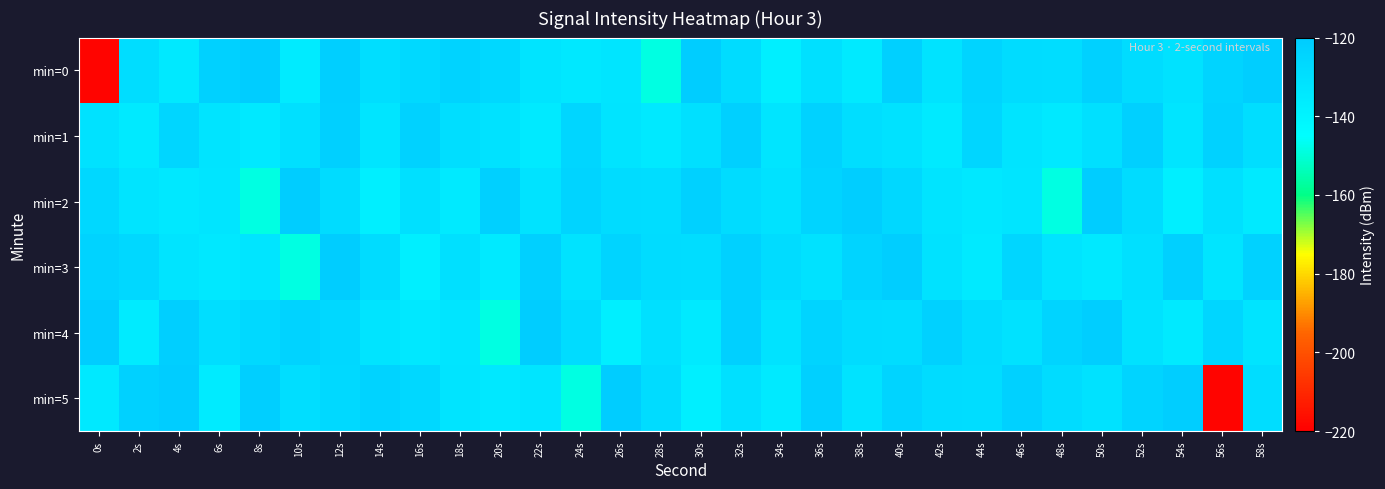

Reading left to right, list all the values displayed in this chart.

min=0: 0s=-218.5	2s=-128.9	4s=-134.5	6s=-123.0	8s=-121.1	10s=-135.3	12s=-121.6	14s=-129.3	16s=-126.7	18s=-123.6	20s=-126.1	22s=-132.0	24s=-134.4	26s=-132.7	28s=-148.6	30s=-120.8	32s=-128.1	34s=-137.3	36s=-130.0	38s=-135.1	40s=-122.0	42s=-131.6	44s=-124.2	46s=-128.4	48s=-128.6	50s=-123.0	52s=-128.0	54s=-131.2	56s=-123.9	58s=-121.2
min=1: 0s=-131.2	2s=-134.9	4s=-125.3	6s=-132.2	8s=-134.6	10s=-130.1	12s=-122.2	14s=-132.9	16s=-123.2	18s=-129.0	20s=-131.2	22s=-134.9	24s=-125.3	26s=-132.2	28s=-134.6	30s=-130.1	32s=-122.2	34s=-132.9	36s=-123.2	38s=-129.0	40s=-131.2	42s=-134.9	44s=-125.3	46s=-132.2	48s=-134.6	50s=-130.1	52s=-122.2	54s=-132.9	56s=-123.2	58s=-129.0
min=2: 0s=-126.1	2s=-132.0	4s=-134.4	6s=-132.7	8s=-148.6	10s=-120.8	12s=-128.1	14s=-137.3	16s=-130.0	18s=-135.1	20s=-122.0	22s=-131.6	24s=-124.2	26s=-128.4	28s=-128.6	30s=-123.0	32s=-128.0	34s=-131.2	36s=-123.9	38s=-121.2	40s=-126.1	42s=-132.0	44s=-134.4	46s=-132.7	48s=-148.6	50s=-120.8	52s=-128.1	54s=-137.3	56s=-130.0	58s=-135.1
min=3: 0s=-123.6	2s=-126.1	4s=-132.0	6s=-134.4	8s=-132.7	10s=-148.6	12s=-120.8	14s=-128.1	16s=-137.3	18s=-130.0	20s=-135.1	22s=-122.0	24s=-131.6	26s=-124.2	28s=-128.4	30s=-128.6	32s=-123.0	34s=-128.0	36s=-131.2	38s=-123.9	40s=-121.2	42s=-131.2	44s=-134.9	46s=-125.3	48s=-132.2	50s=-134.6	52s=-130.1	54s=-122.2	56s=-132.9	58s=-123.2
min=4: 0s=-121.1	2s=-135.3	4s=-121.6	6s=-129.3	8s=-126.7	10s=-123.6	12s=-126.1	14s=-132.0	16s=-134.4	18s=-132.7	20s=-148.6	22s=-120.8	24s=-128.1	26s=-137.3	28s=-130.0	30s=-135.1	32s=-122.0	34s=-131.6	36s=-124.2	38s=-128.4	40s=-128.6	42s=-123.0	44s=-128.0	46s=-131.2	48s=-123.9	50s=-121.2	52s=-131.2	54s=-134.9	56s=-125.3	58s=-132.2
min=5: 0s=-134.5	2s=-123.0	4s=-121.1	6s=-135.3	8s=-121.6	10s=-129.3	12s=-126.7	14s=-123.6	16s=-126.1	18s=-132.0	20s=-134.4	22s=-132.7	24s=-148.6	26s=-120.8	28s=-128.1	30s=-137.3	32s=-130.0	34s=-135.1	36s=-122.0	38s=-131.6	40s=-124.2	42s=-128.4	44s=-128.6	46s=-123.0	48s=-128.0	50s=-131.2	52s=-123.9	54s=-121.2	56s=-218.5	58s=-128.9